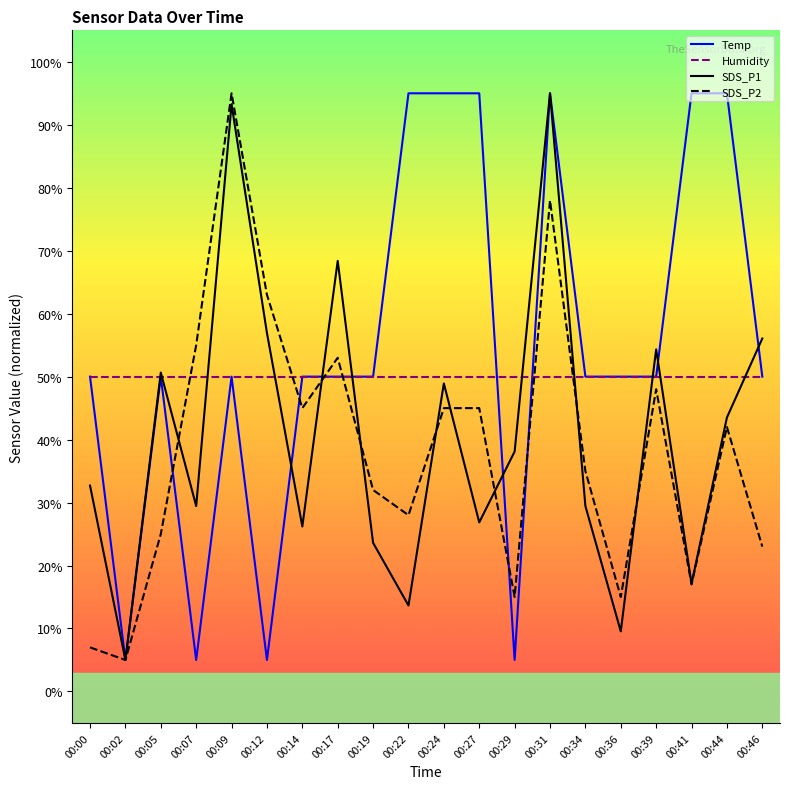

What is the total value across all series at 00:24?

238.9